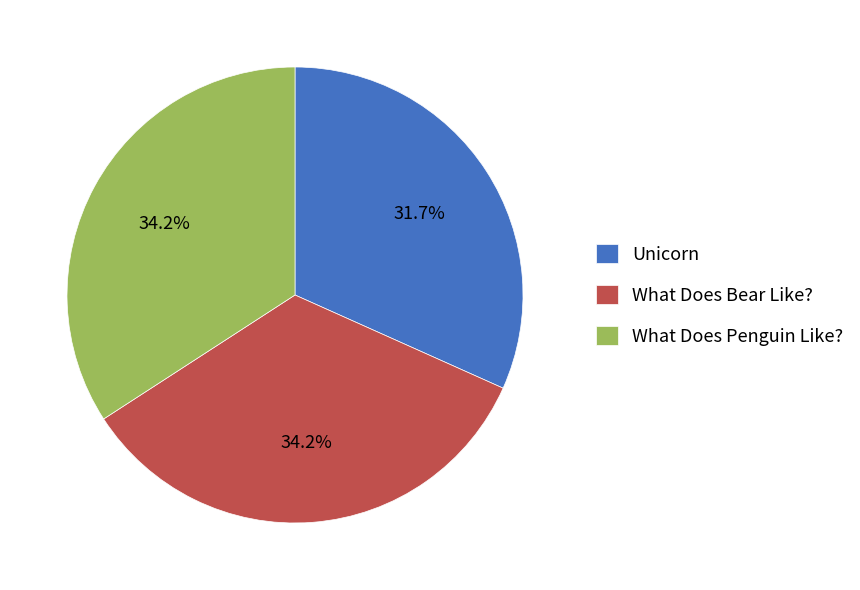

How many slices are in this pie chart?

3